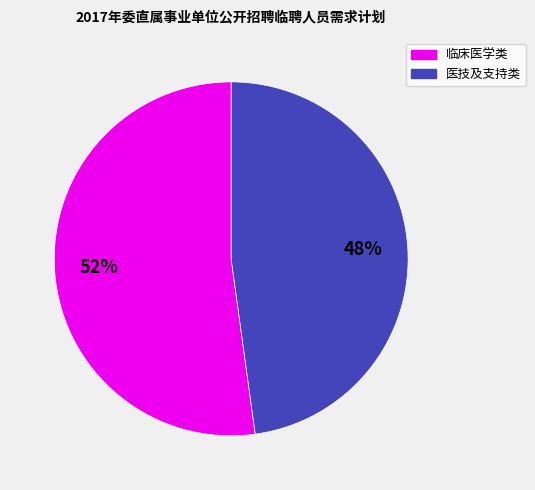

Does any single category account for the majority?

Yes